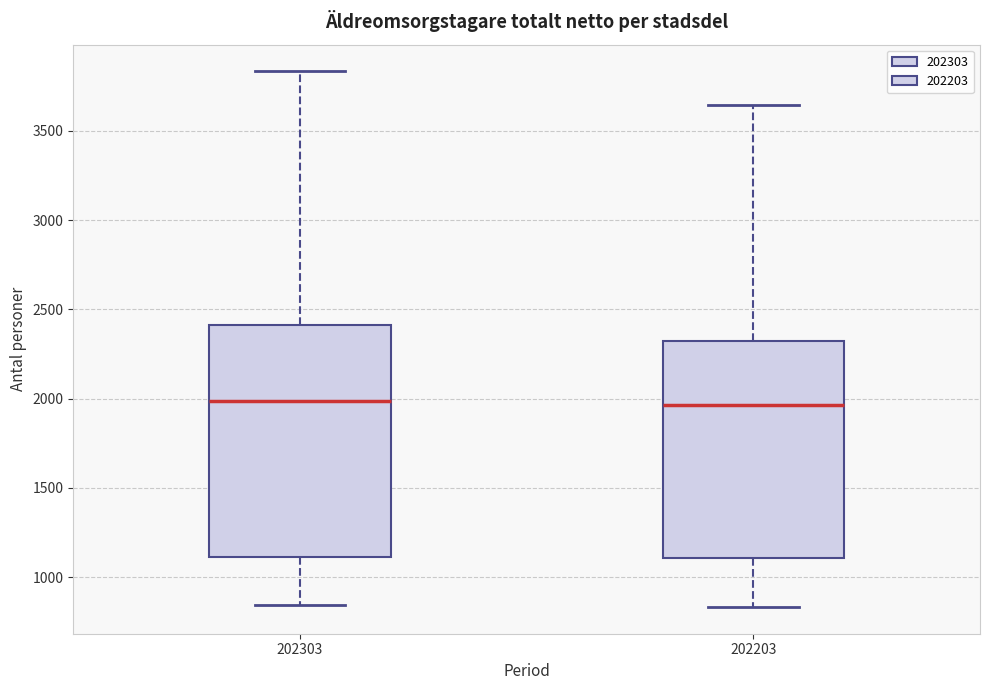

Reading left to right, transcribe this box plot: for each box, give where its median line is, the range the box spans, and where its two whiskers end, as read against the y-axis. The values are not printed on the chart, so give them approximately, as read against the axis.

202303: median 2000, box 1100 to 2400, whiskers 850 to 3850
202203: median 1950, box 1100 to 2300, whiskers 850 to 3650